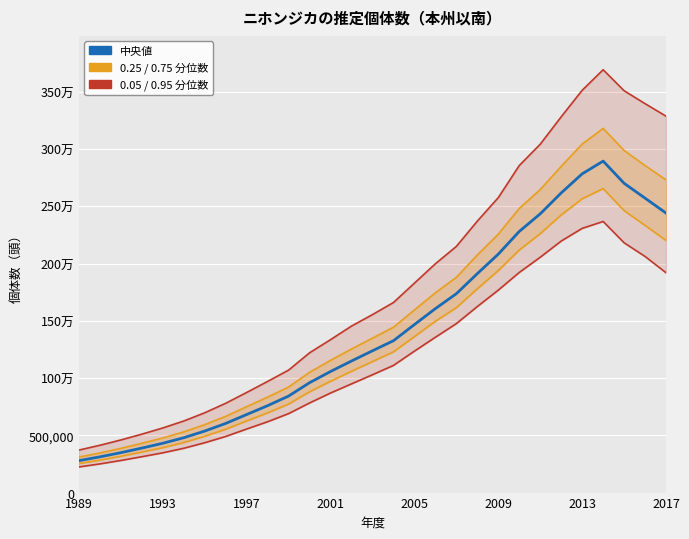

What is the minimum value for 0.25 / 0.75 分位数?

253363